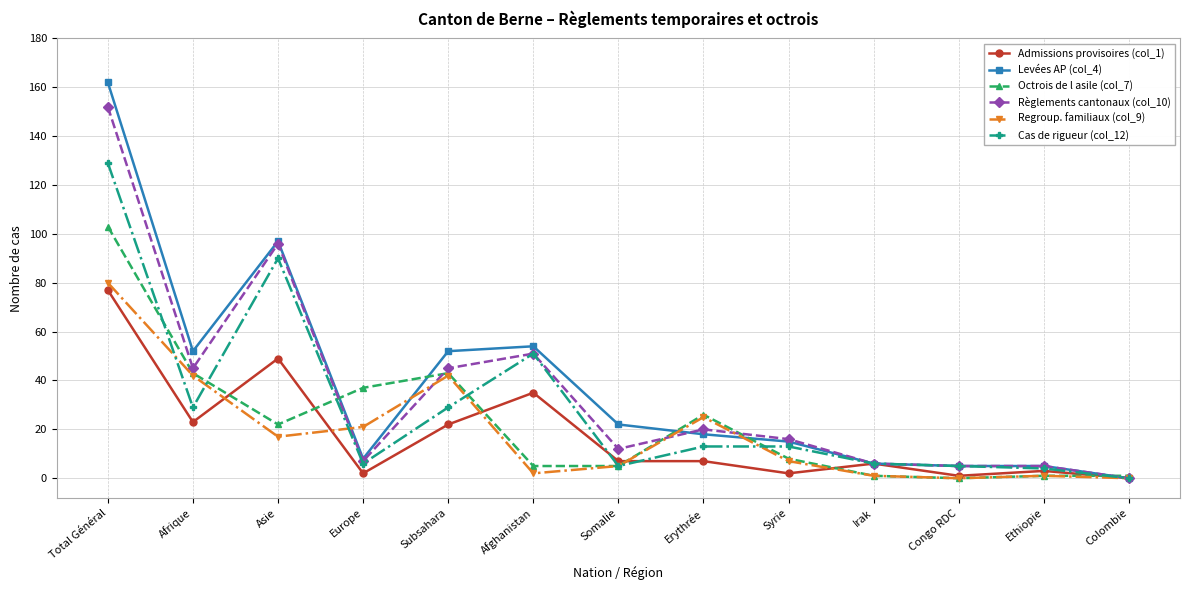

At which category is the sum across all series the highest?

Total Général